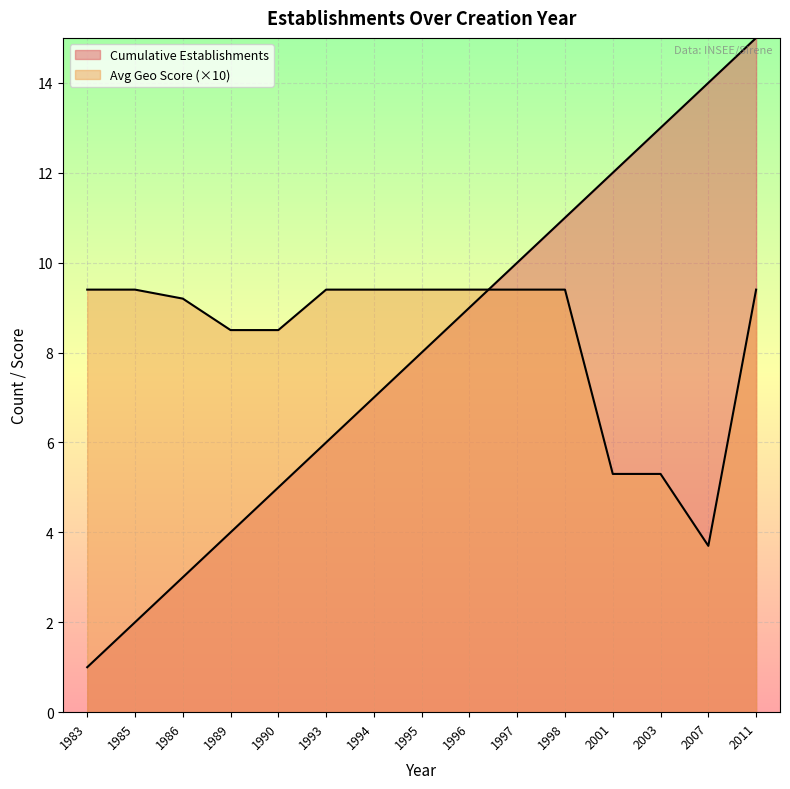

What is the approximate value of Avg Geo Score at 1997?

9.4